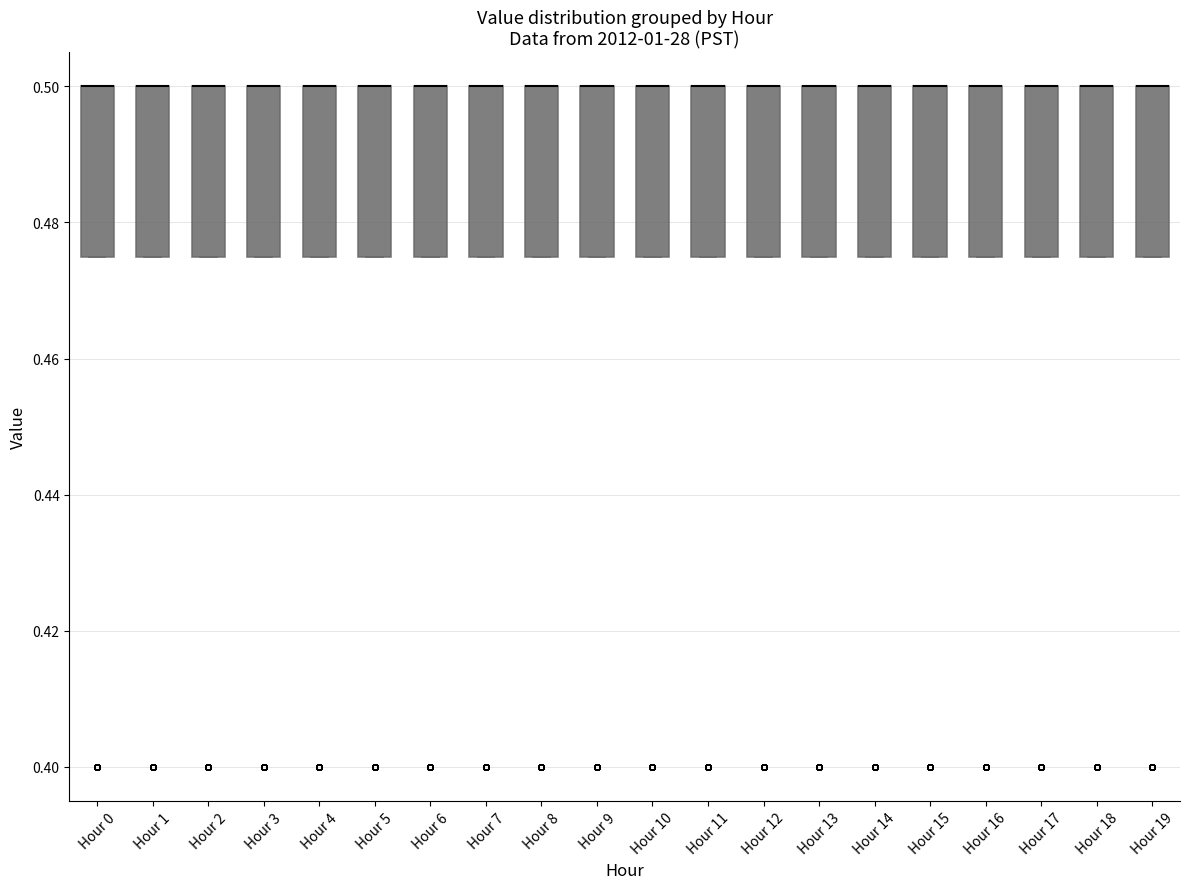

Reading left to right, transcribe this box plot: for each box, give where its median line is, the range the box spans, and where its two whiskers end, as read against the y-axis. The values are not printed on the chart, so give them approximately, as read against the axis.

Hour 0: median 0.500 (drawn on the box's upper edge), box 0.476 to 0.500, whiskers 0.476 to 0.500
Hour 1: median 0.500 (drawn on the box's upper edge), box 0.476 to 0.500, whiskers 0.476 to 0.500
Hour 2: median 0.500 (drawn on the box's upper edge), box 0.476 to 0.500, whiskers 0.476 to 0.500
Hour 3: median 0.500 (drawn on the box's upper edge), box 0.476 to 0.500, whiskers 0.476 to 0.500
Hour 4: median 0.500 (drawn on the box's upper edge), box 0.476 to 0.500, whiskers 0.476 to 0.500
Hour 5: median 0.500 (drawn on the box's upper edge), box 0.476 to 0.500, whiskers 0.476 to 0.500
Hour 6: median 0.500 (drawn on the box's upper edge), box 0.476 to 0.500, whiskers 0.476 to 0.500
Hour 7: median 0.500 (drawn on the box's upper edge), box 0.476 to 0.500, whiskers 0.476 to 0.500
Hour 8: median 0.500 (drawn on the box's upper edge), box 0.476 to 0.500, whiskers 0.476 to 0.500
Hour 9: median 0.500 (drawn on the box's upper edge), box 0.476 to 0.500, whiskers 0.476 to 0.500
Hour 10: median 0.500 (drawn on the box's upper edge), box 0.476 to 0.500, whiskers 0.476 to 0.500
Hour 11: median 0.500 (drawn on the box's upper edge), box 0.476 to 0.500, whiskers 0.476 to 0.500
Hour 12: median 0.500 (drawn on the box's upper edge), box 0.476 to 0.500, whiskers 0.476 to 0.500
Hour 13: median 0.500 (drawn on the box's upper edge), box 0.476 to 0.500, whiskers 0.476 to 0.500
Hour 14: median 0.500 (drawn on the box's upper edge), box 0.476 to 0.500, whiskers 0.476 to 0.500
Hour 15: median 0.500 (drawn on the box's upper edge), box 0.476 to 0.500, whiskers 0.476 to 0.500
Hour 16: median 0.500 (drawn on the box's upper edge), box 0.476 to 0.500, whiskers 0.476 to 0.500
Hour 17: median 0.500 (drawn on the box's upper edge), box 0.476 to 0.500, whiskers 0.476 to 0.500
Hour 18: median 0.500 (drawn on the box's upper edge), box 0.476 to 0.500, whiskers 0.476 to 0.500
Hour 19: median 0.500 (drawn on the box's upper edge), box 0.476 to 0.500, whiskers 0.476 to 0.500